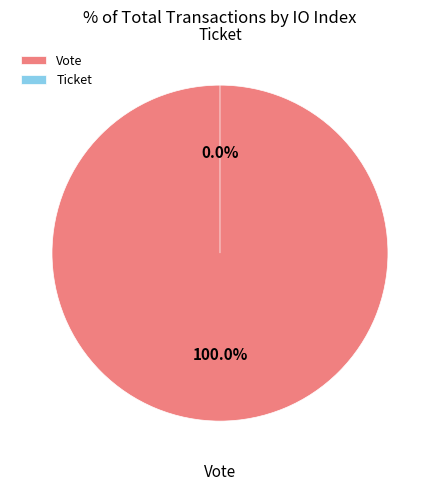

To the nearest percent, what is the difference between the largest and smallest slice percentages?

100%